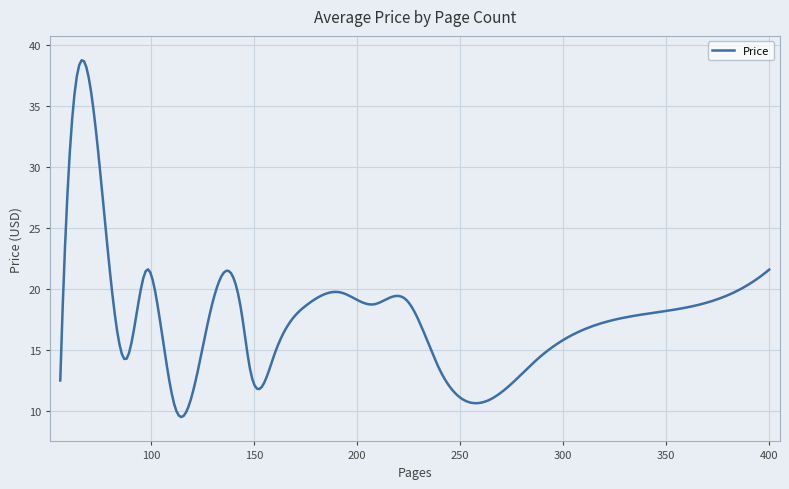

What is the minimum value shown in the chart?

9.5